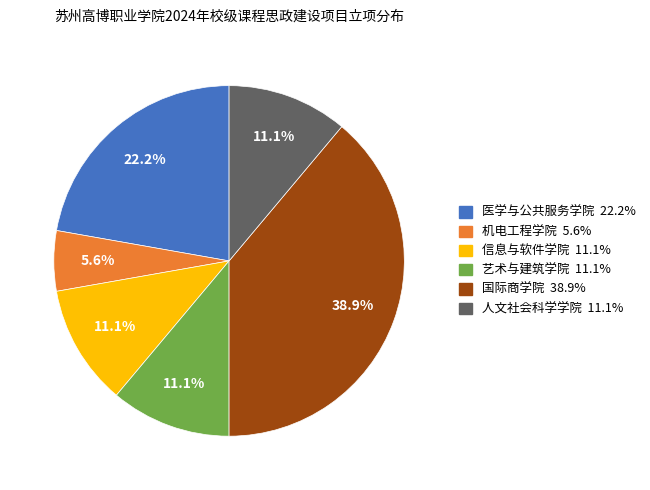

Which category has the smallest portion of the pie?

机电工程学院